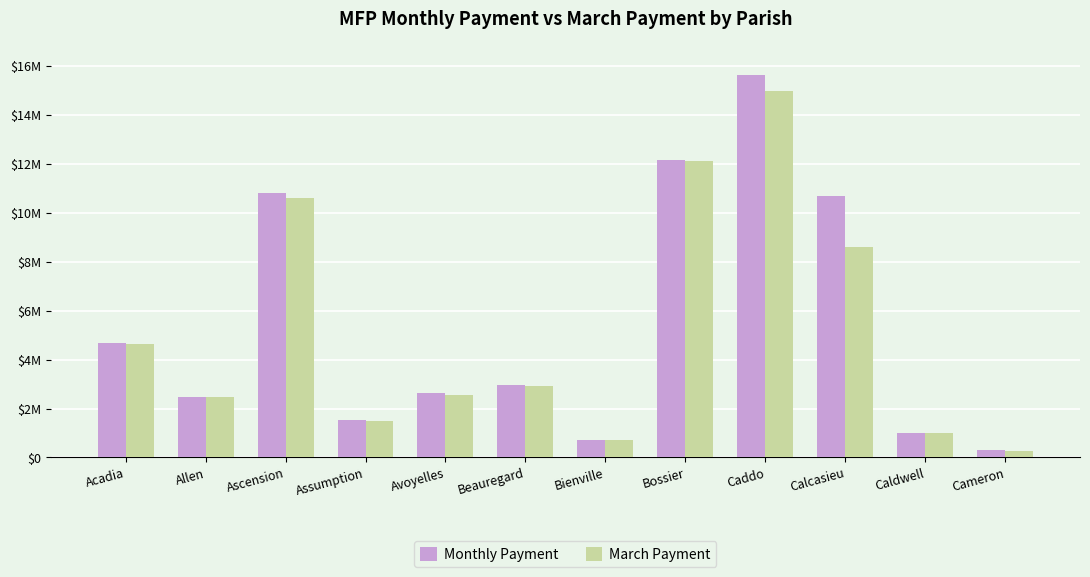

At how many categories does at least one series exceed 15612435?

1